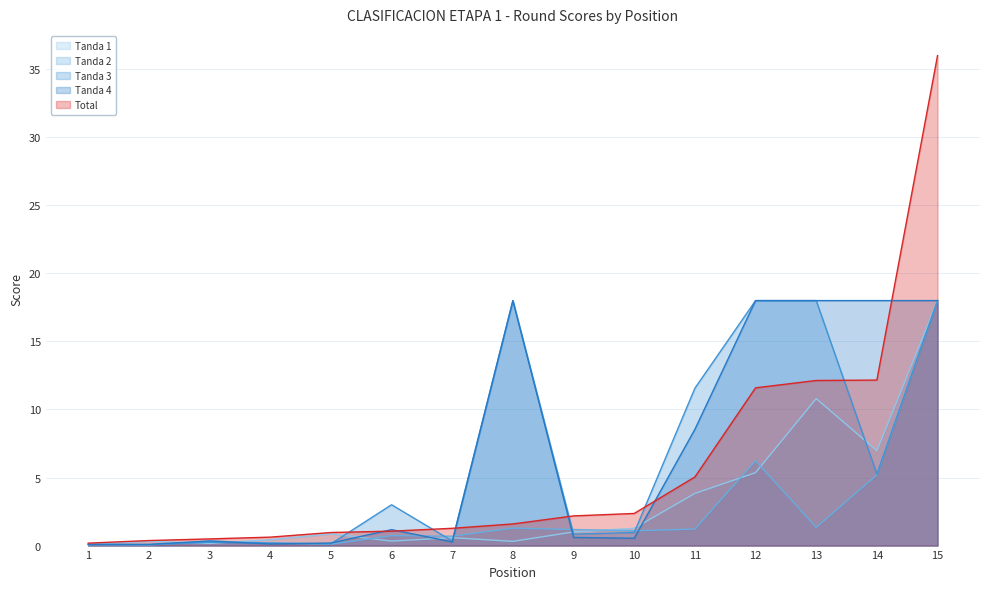

Which has a higher value, 13 or 12?

13